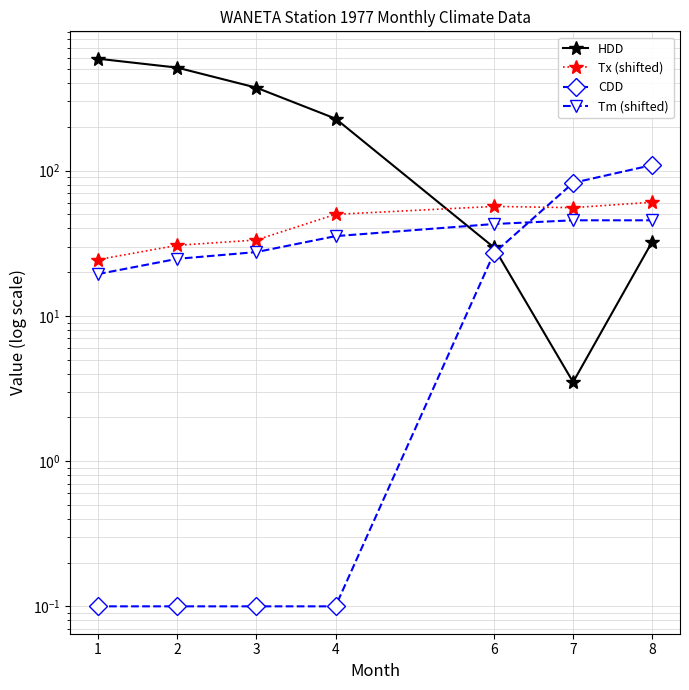

At which category is the sum across all series the highest?

1